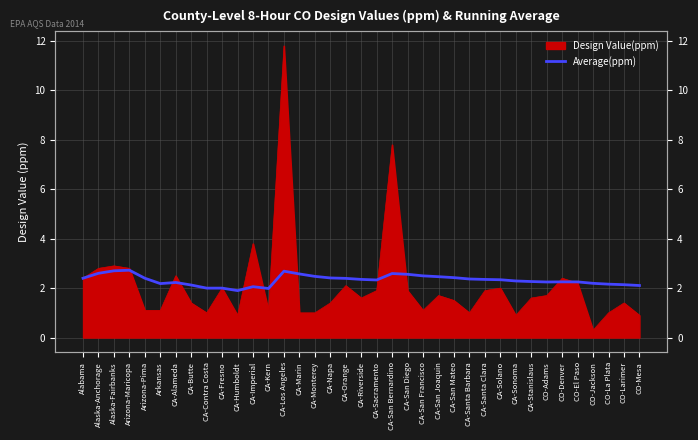

Is it true that the value at CA-Contra Costa is 3.1?

False